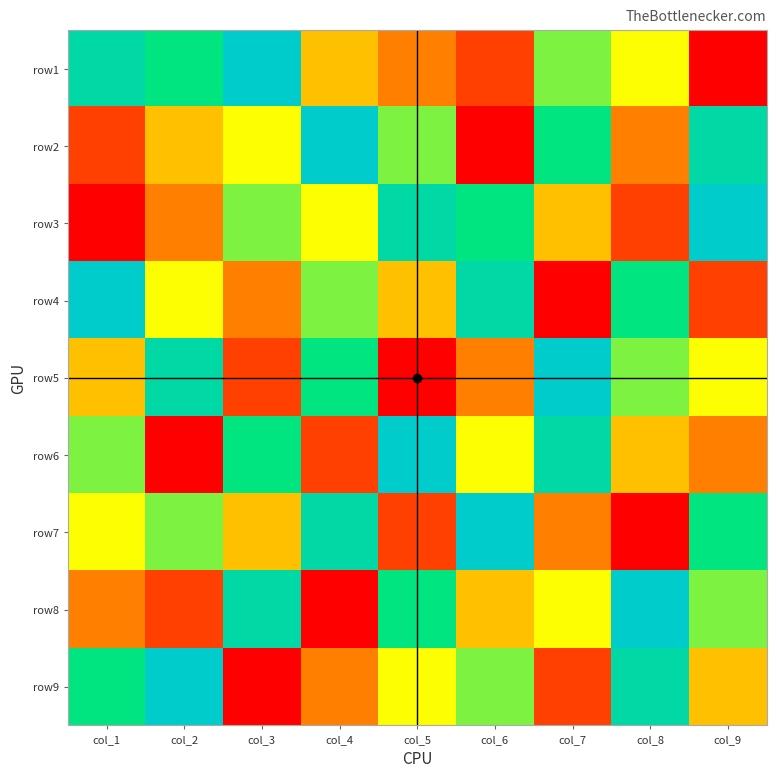

At how many categories does at least one series exceed 5?

9